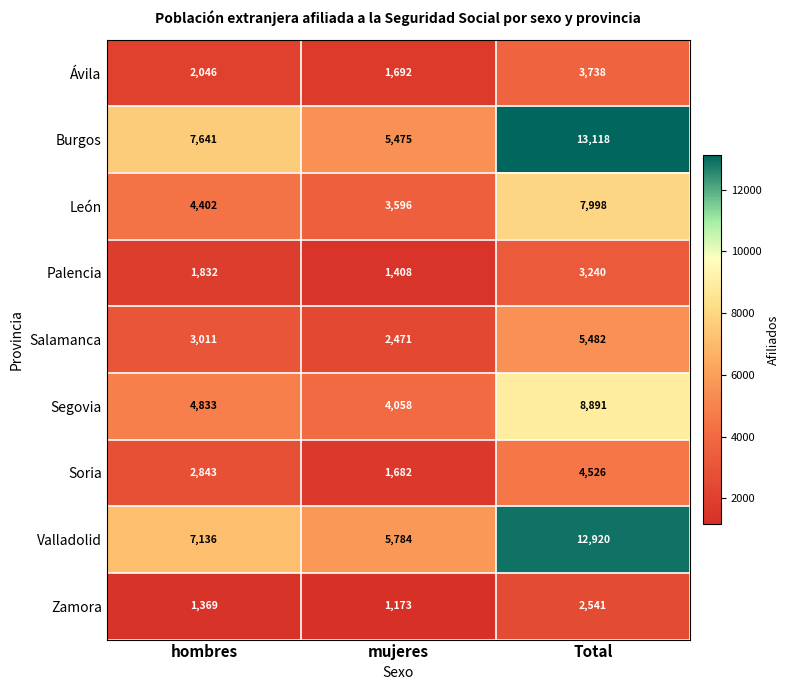

At which category does the chart reach its minimum across all series?

mujeres